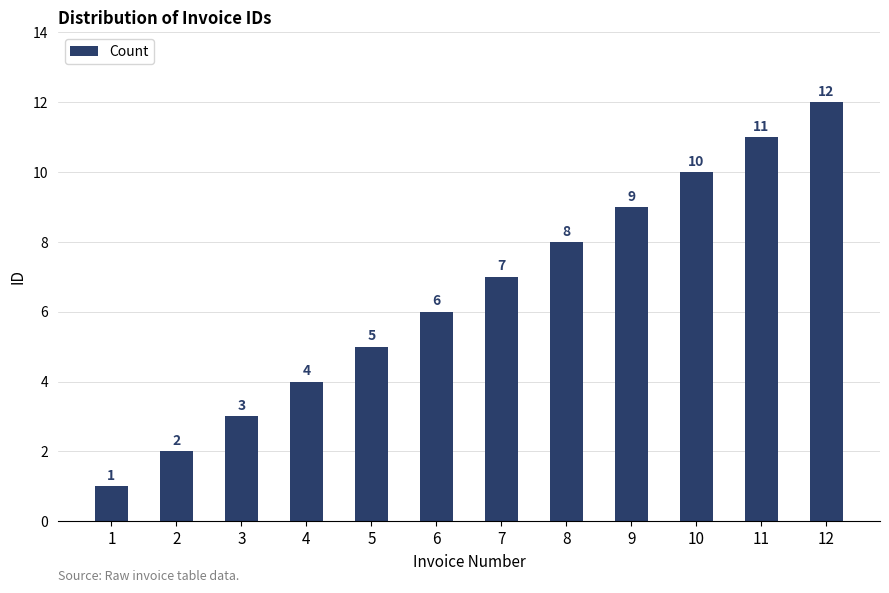

What is the sum of all values?

78